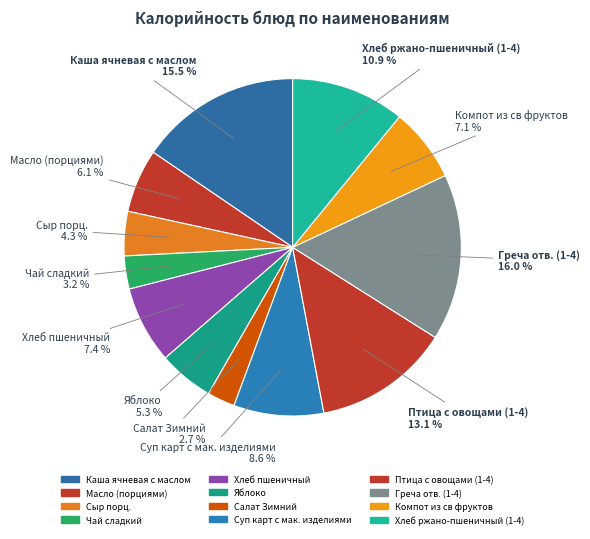

To the nearest percent, what portion does Компот из св фруктов represent?

7%